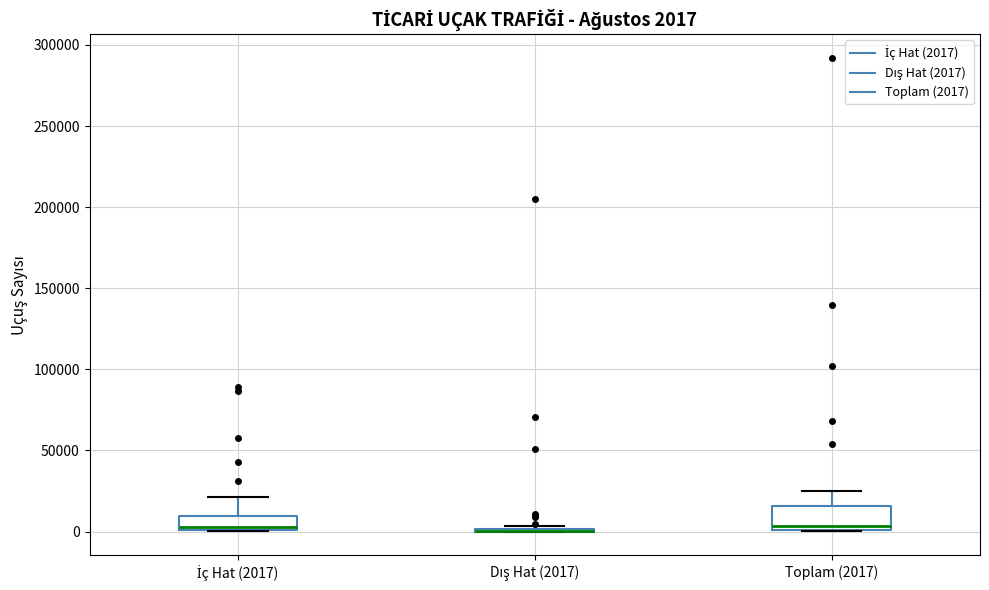

Which box is the tallest, from its lower edge to its upper edge?

Toplam (2017)